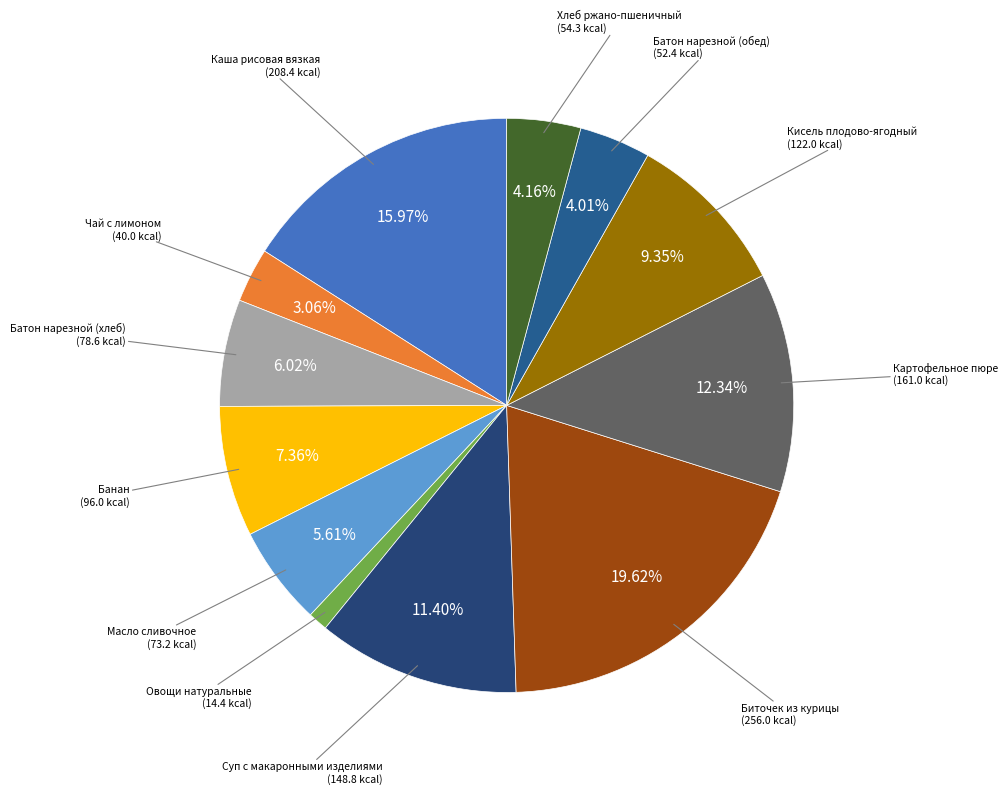

Is the sum of Суп с макаронными изделиями and Каша рисовая вязкая greater than half?

No